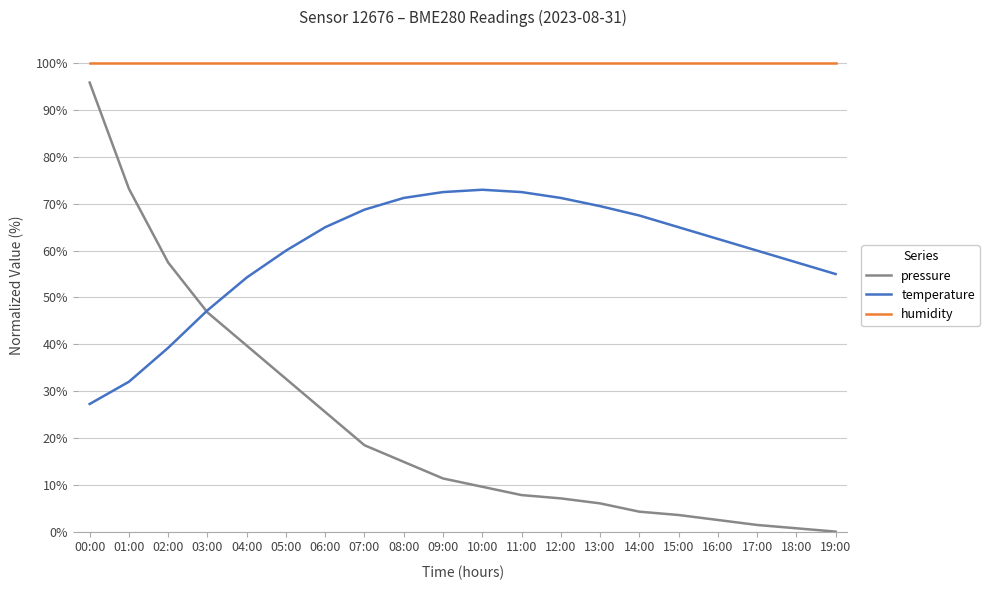

How many series are shown in this chart?

3